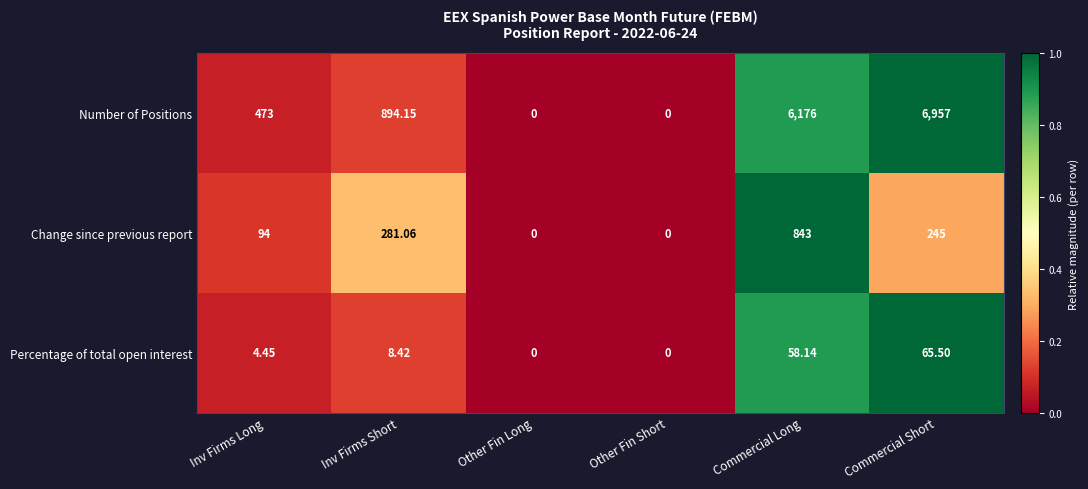

Which series changed the most between Commercial Long and Commercial Short?

Number of Positions